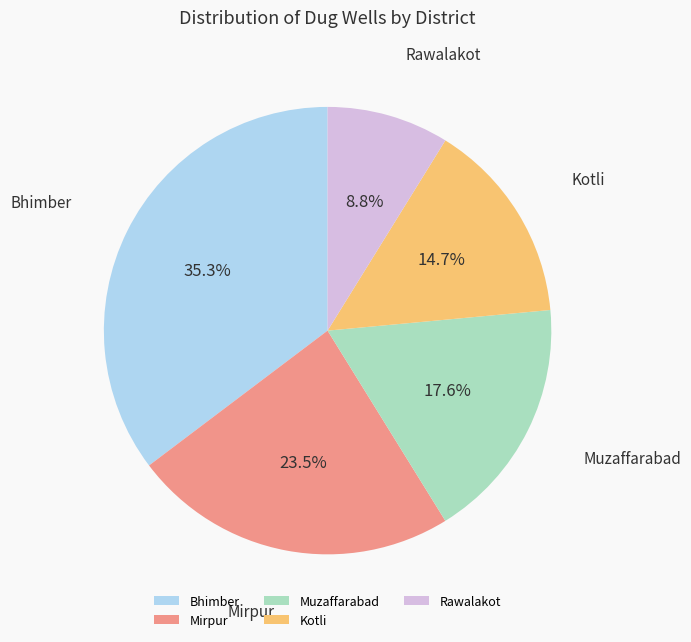

What is the smallest slice in the pie chart?

Rawalakot